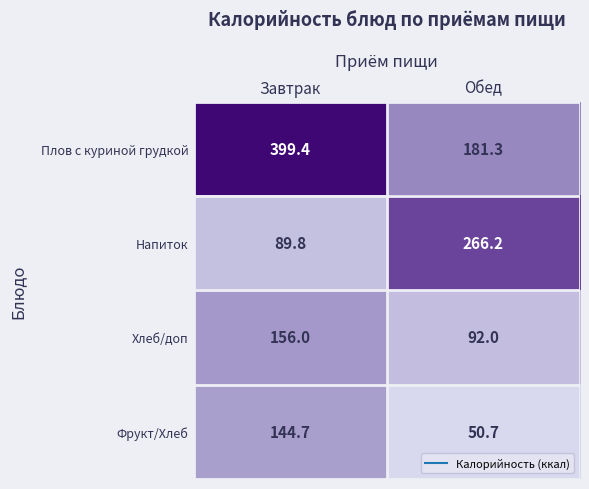

Between Завтрак and Обед, which series saw the biggest shift?

Плов с куриной грудкой